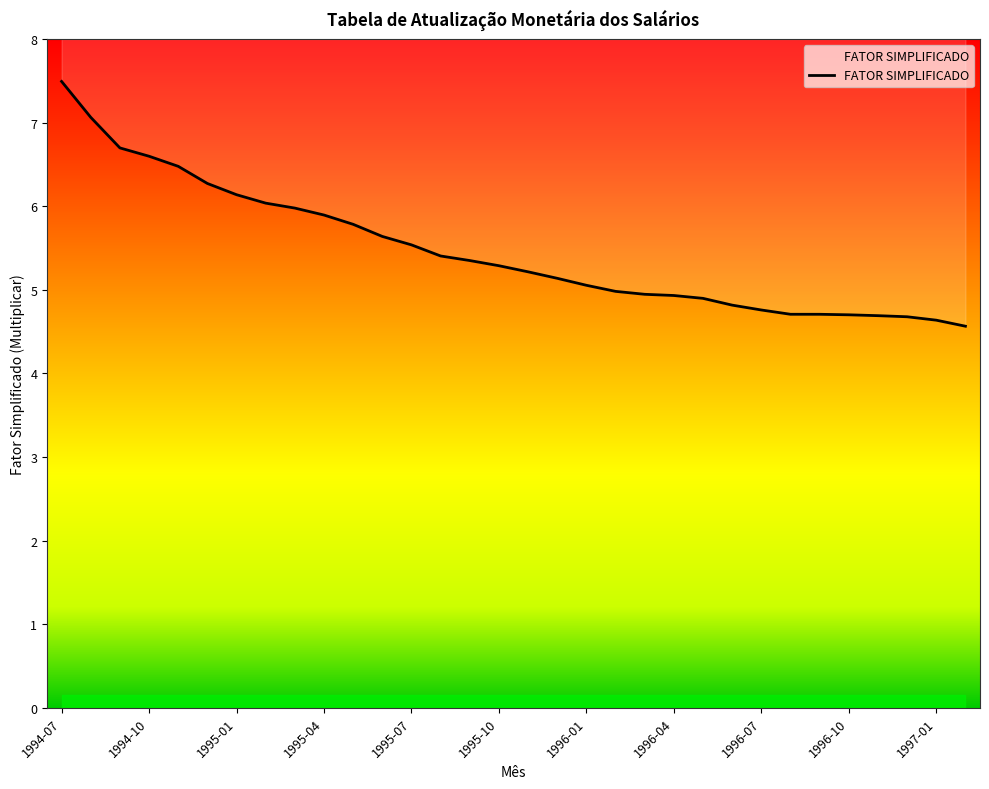

The value at 1996-03 is 4.9. True or false?

True